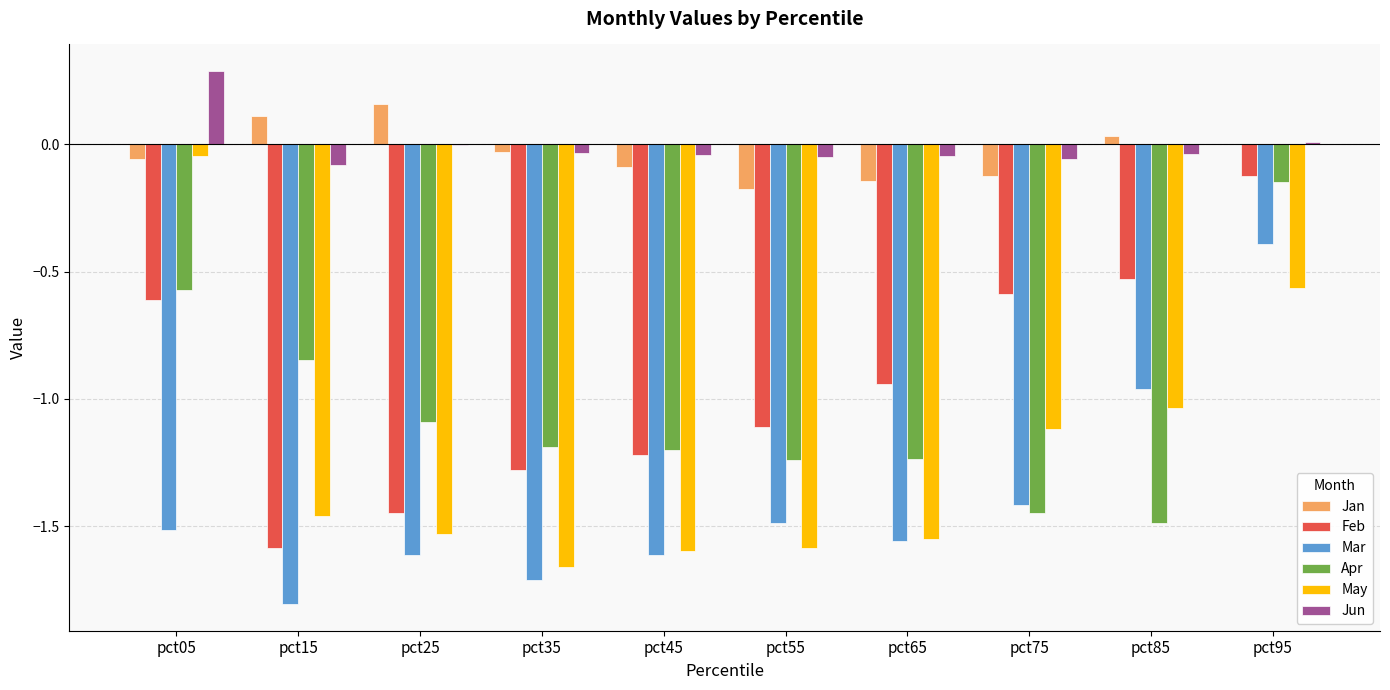

The value of Feb at pct15 is -2.2. True or false?

False